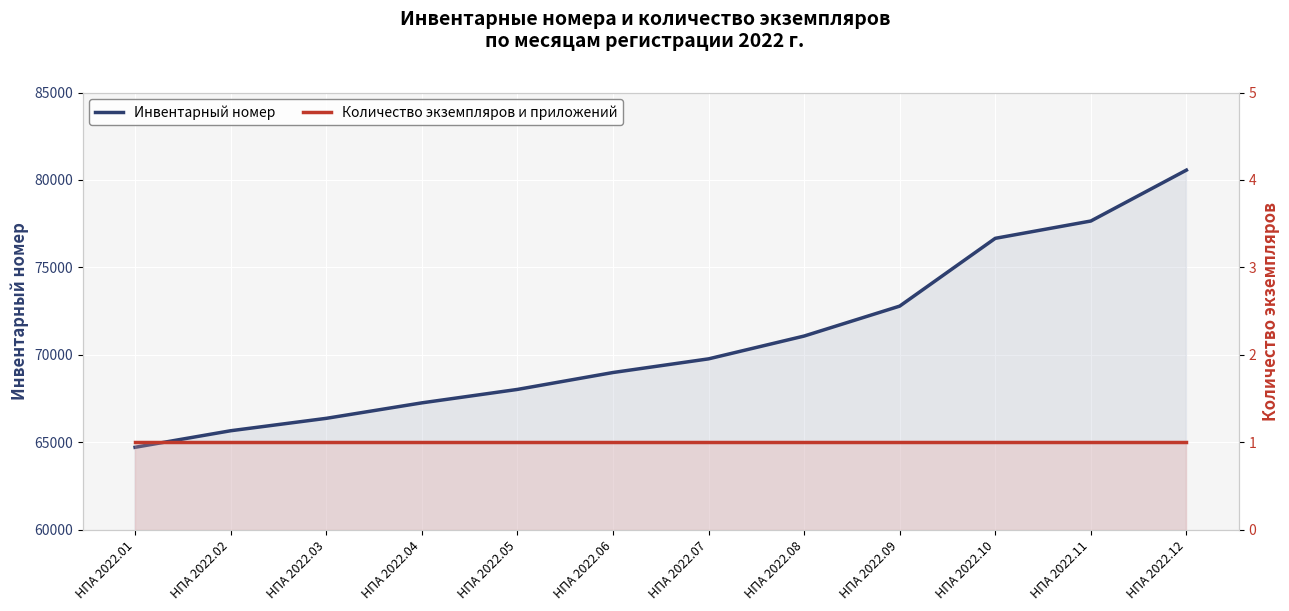

How many data points does each series have?

12